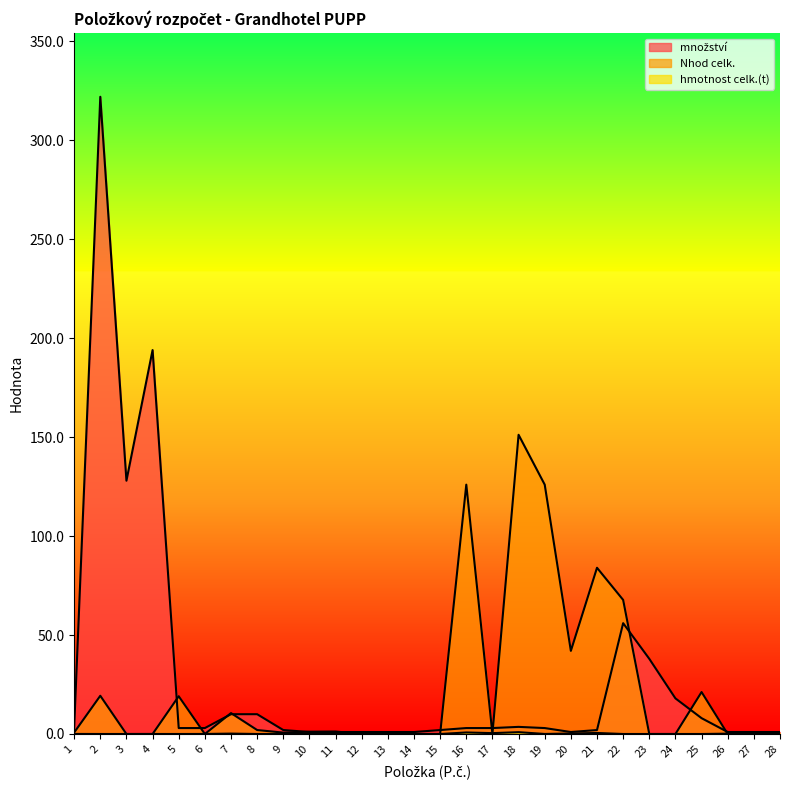

What is the difference between the maximum and minimum values in the hmotnost celk.(t) series?

0.9